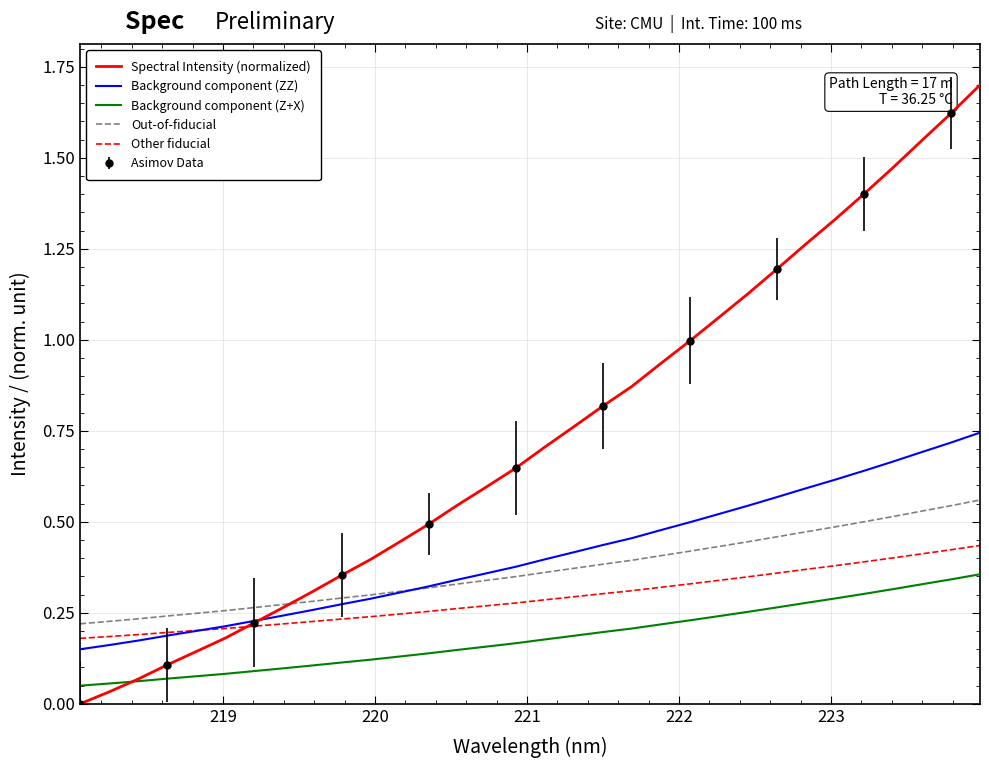

True or false: Out-of-fiducial and Background component (Z+X) intersect in this chart.

False